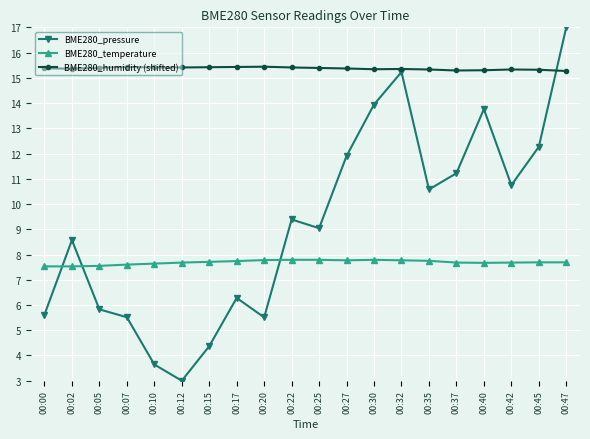

Count the BME280_humidity (shifted) values in the range 15 to 16.

20